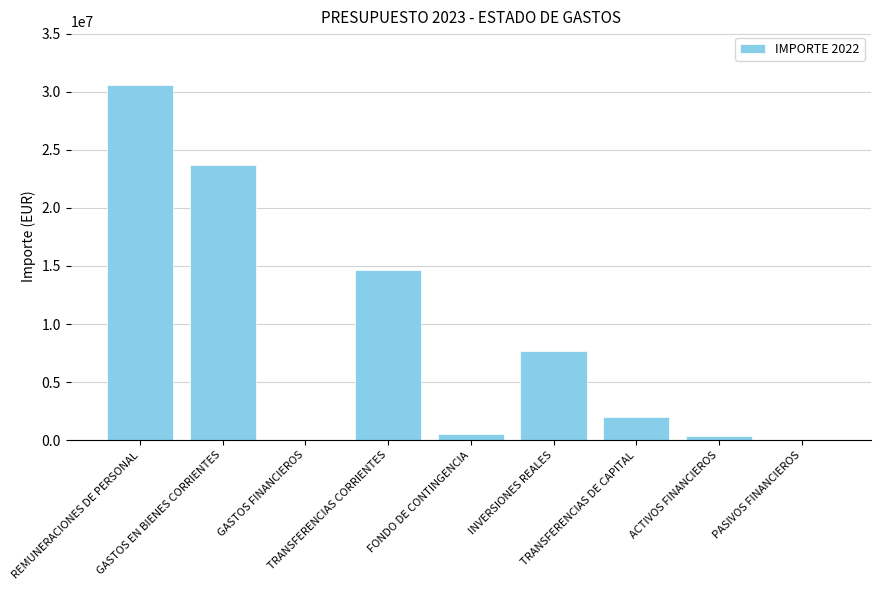

True or false: the data shows 23519470 at TRANSFERENCIAS CORRIENTES.

False